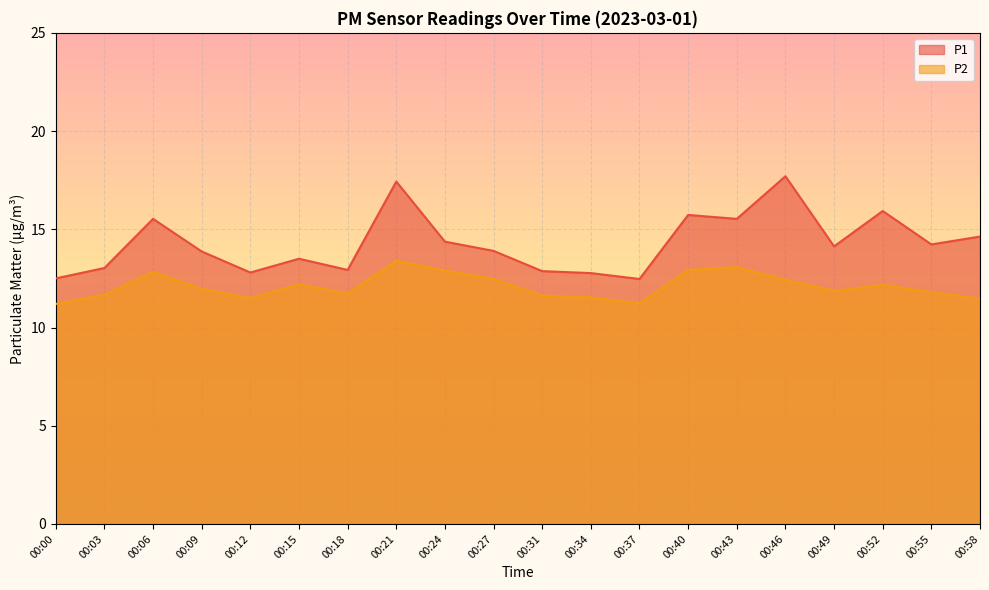

True or false: P2 and P1 cross at least once.

False